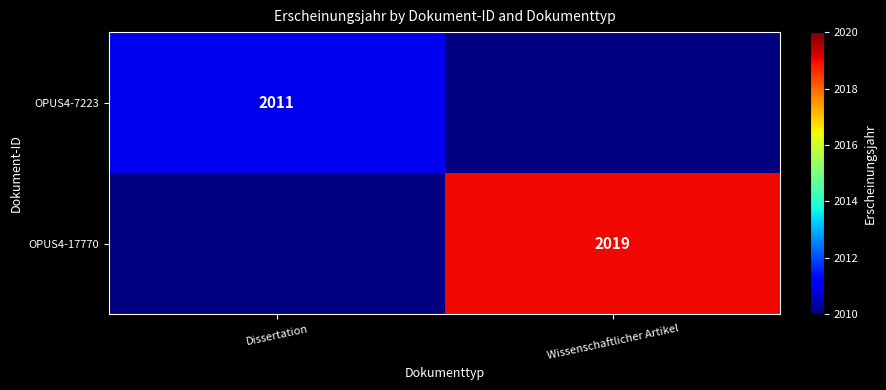

Is the value of OPUS4-7223 at Dissertation greater than the value of OPUS4-17770 at Wissenschaftlicher Artikel?

No